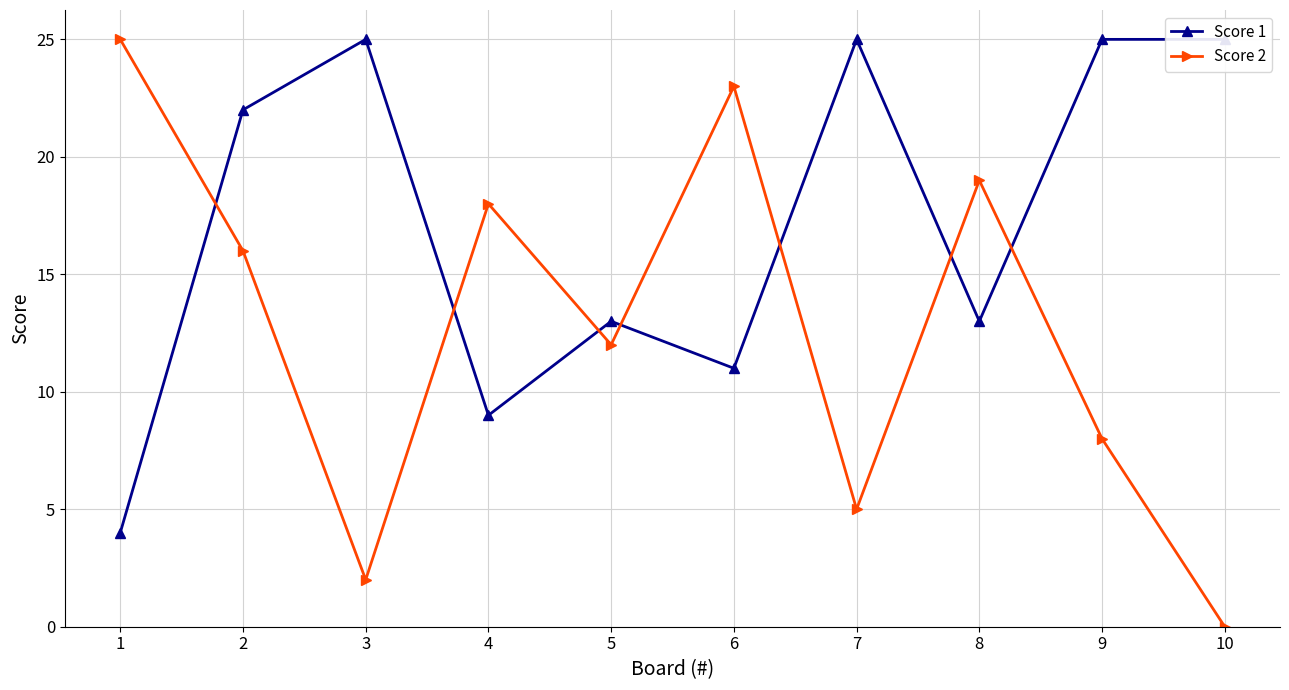

What is the average value of the Score 1 series?

17